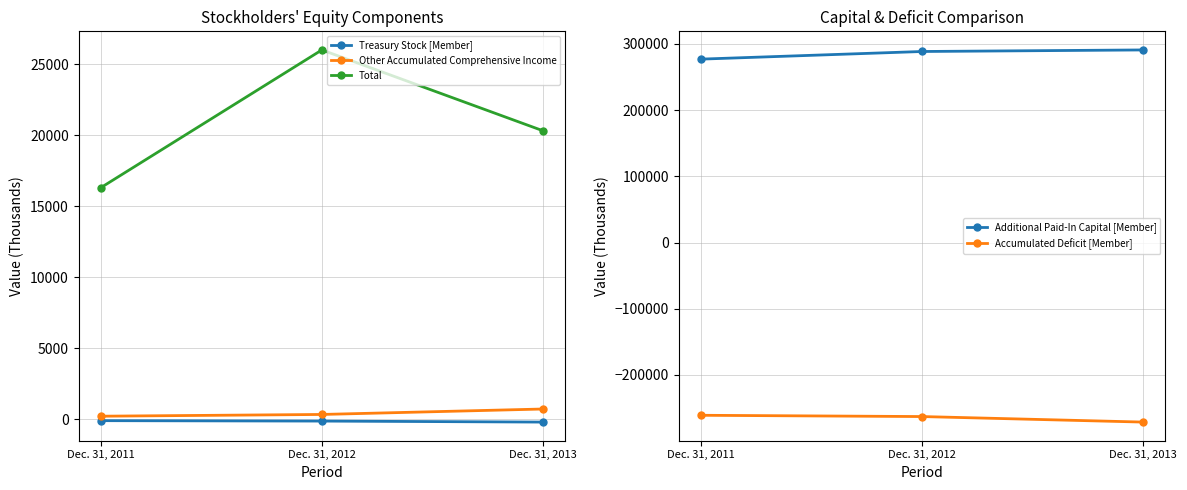

What are all the series names shown in the legend?

Treasury Stock [Member], Other Accumulated Comprehensive Income, Total, Additional Paid-In Capital [Member], Accumulated Deficit [Member]